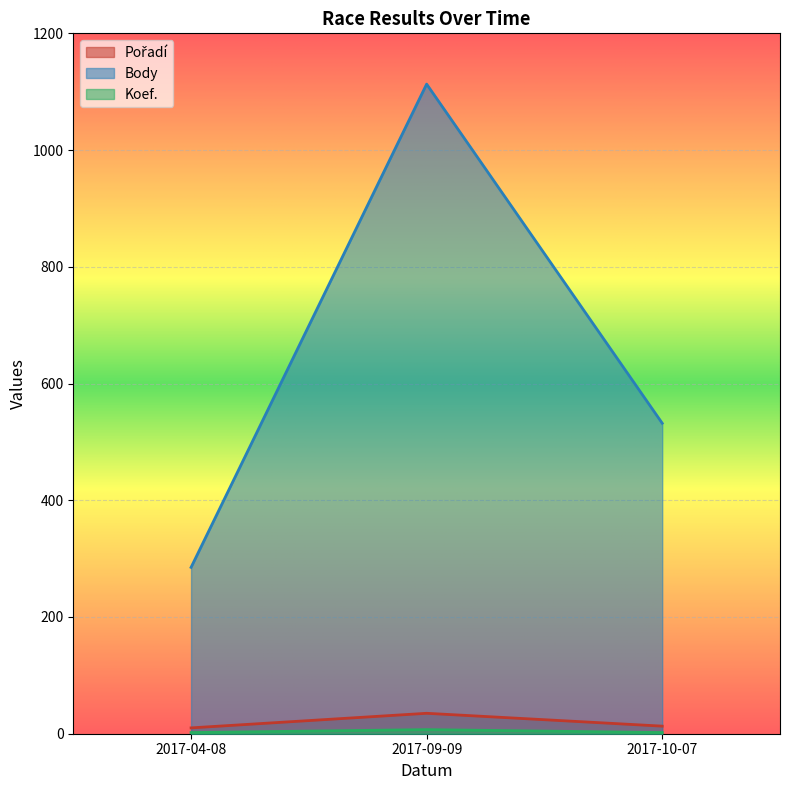

What is the sum of all Pořadí values?

58